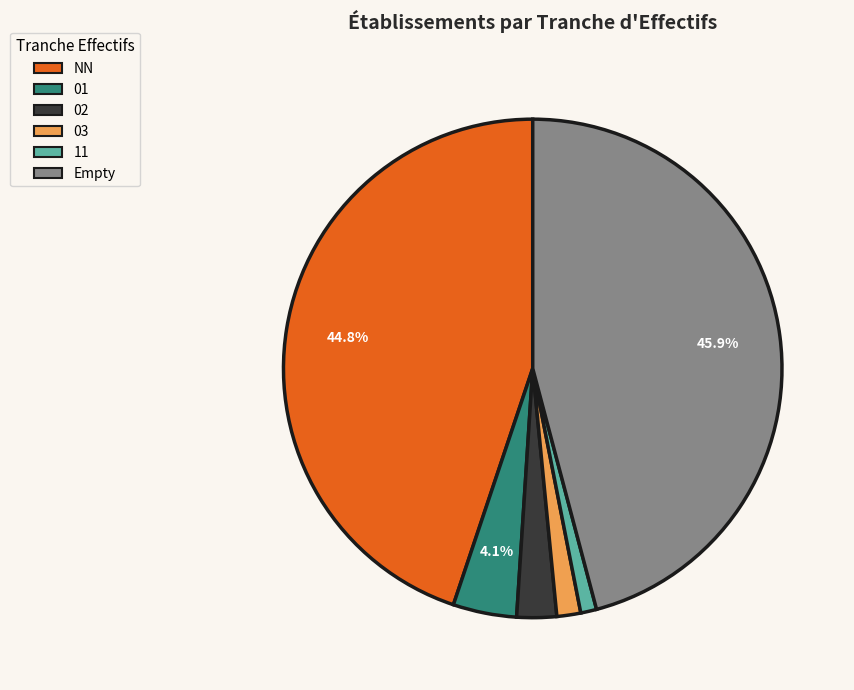

Does any single category account for the majority?

No